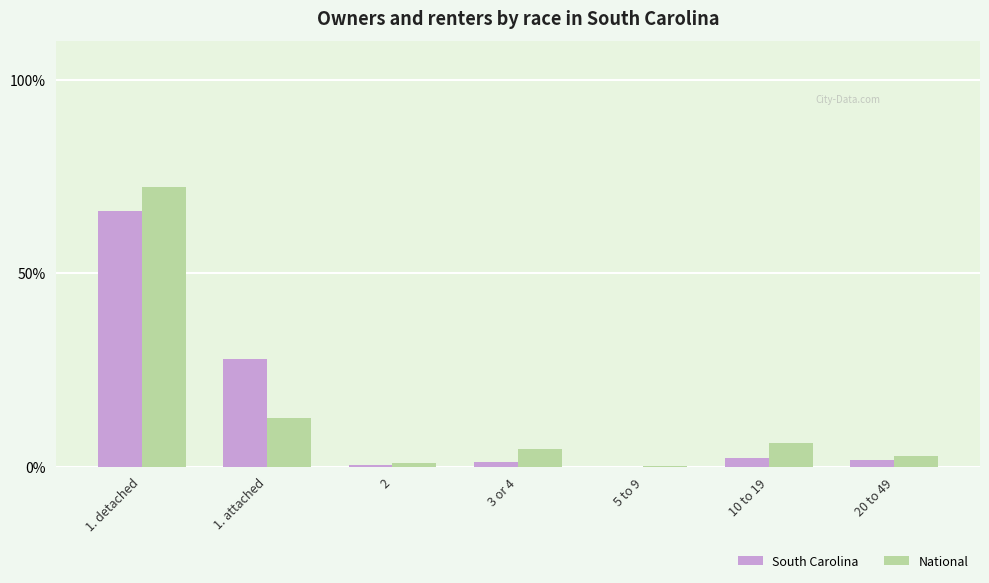

How many groups of bars are there?

7